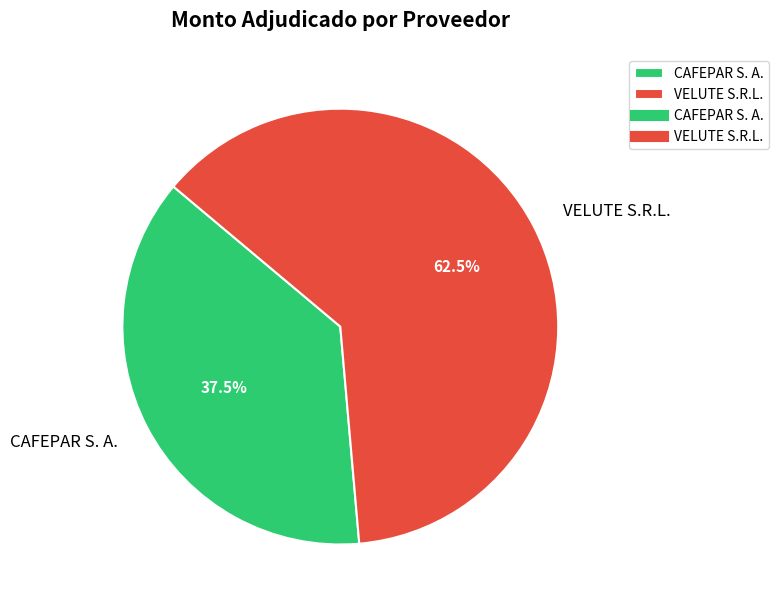

To the nearest percent, what is the combined percentage of VELUTE S.R.L. and CAFEPAR S. A.?

100%